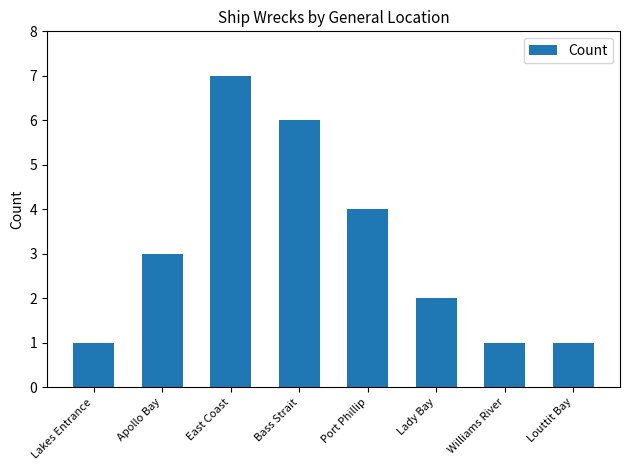

The value at Lady Bay is 2. True or false?

True